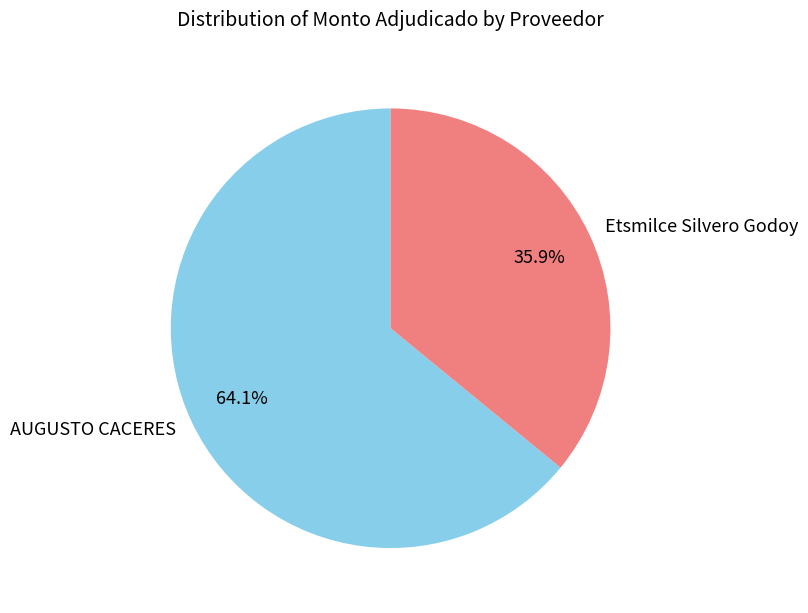

Is there any slice that represents more than half of the pie?

Yes